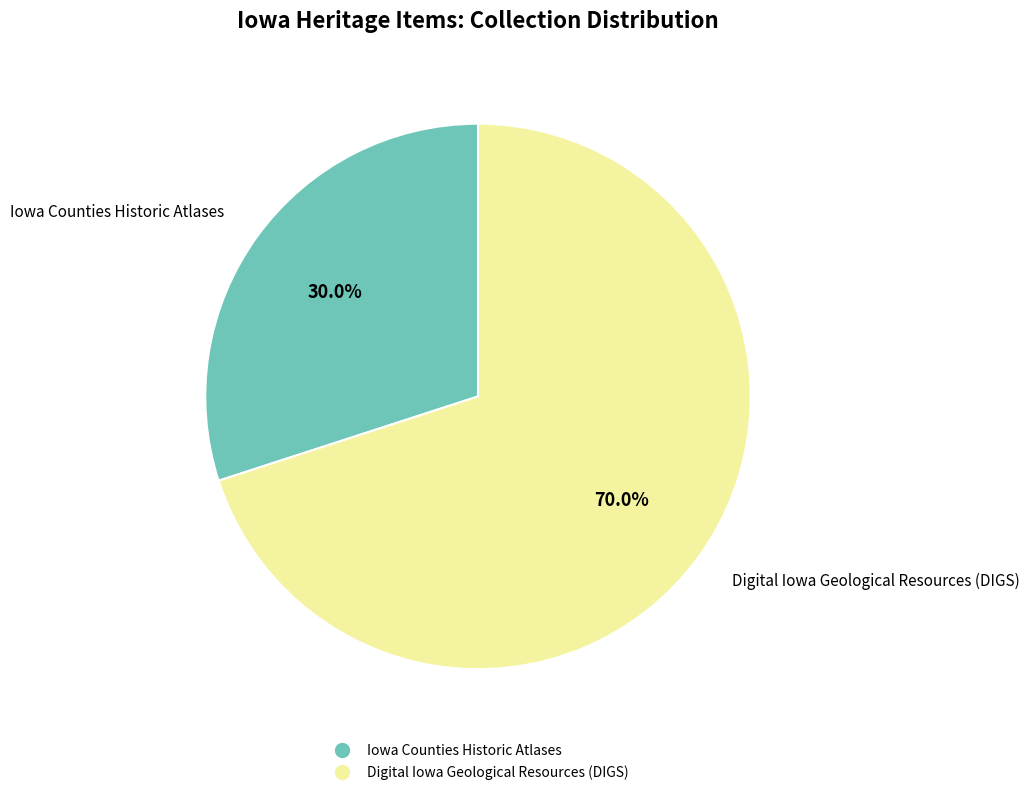

Does any single category account for the majority?

Yes